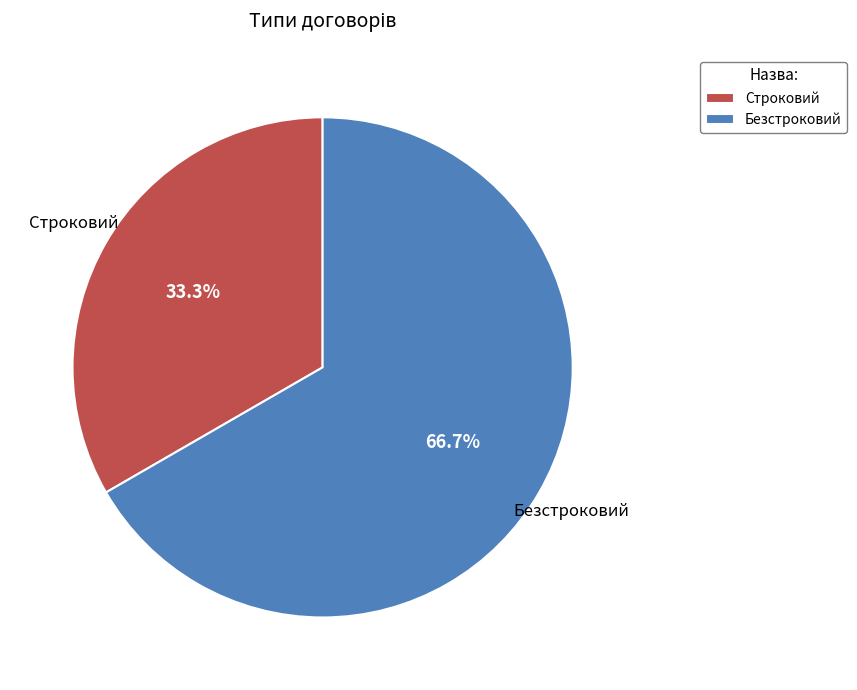

Count the number of slices in the pie.

2